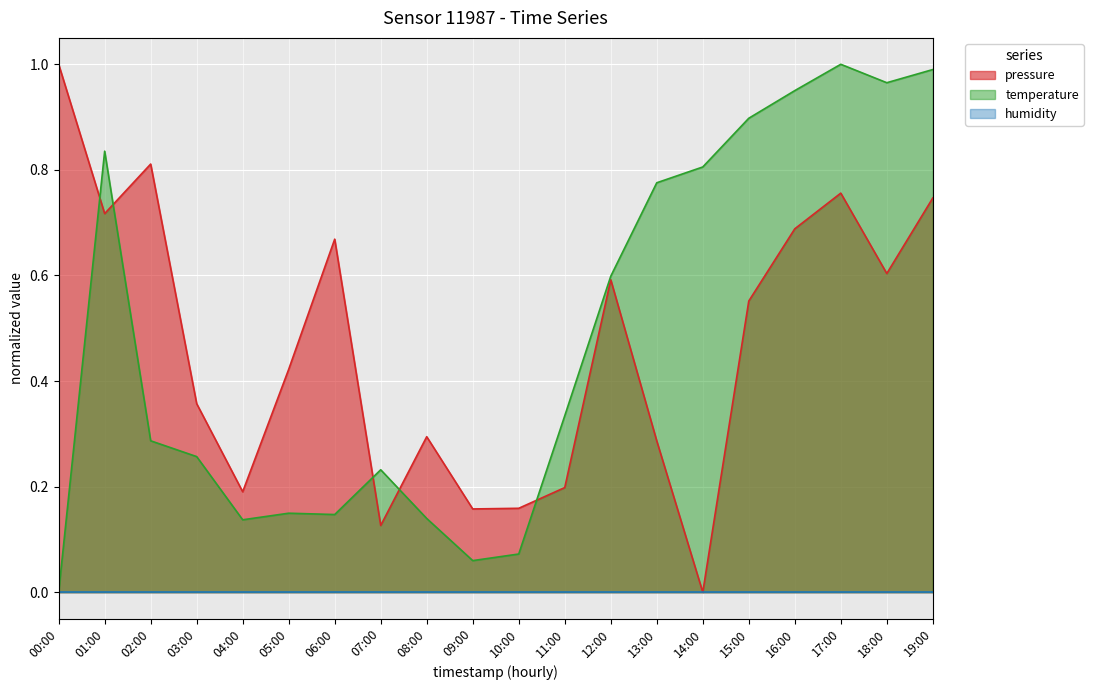

The value of pressure (line) at 07:00 is 0.1. True or false?

True